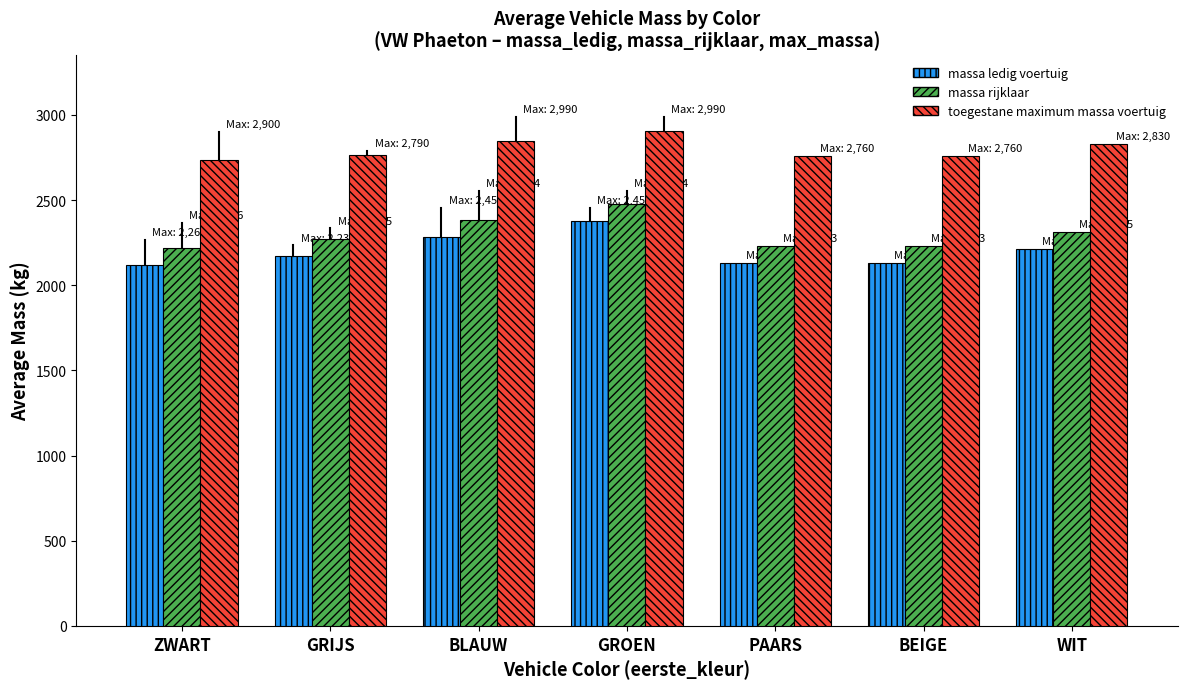

Are the bars horizontal?

No